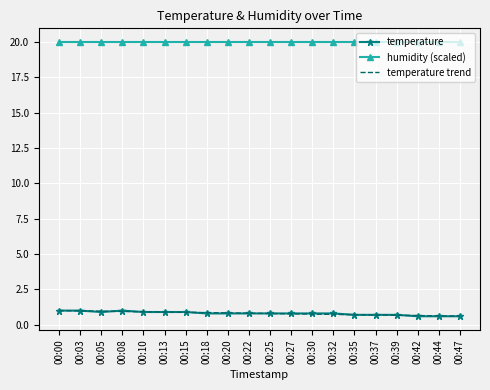

What are all the series names shown in the legend?

temperature, humidity (scaled), temperature trend